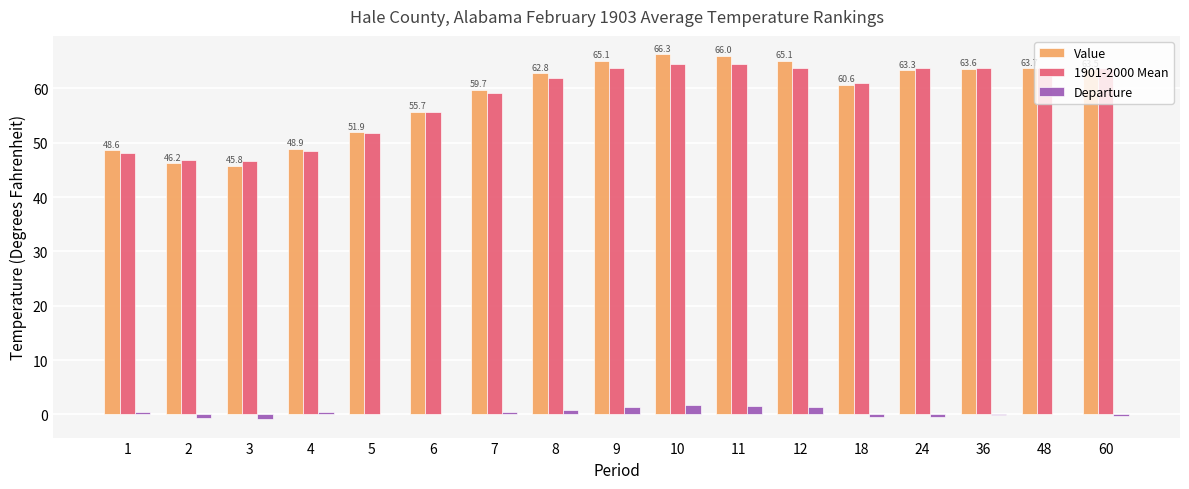

How many values in the Value series exceed 62?

9